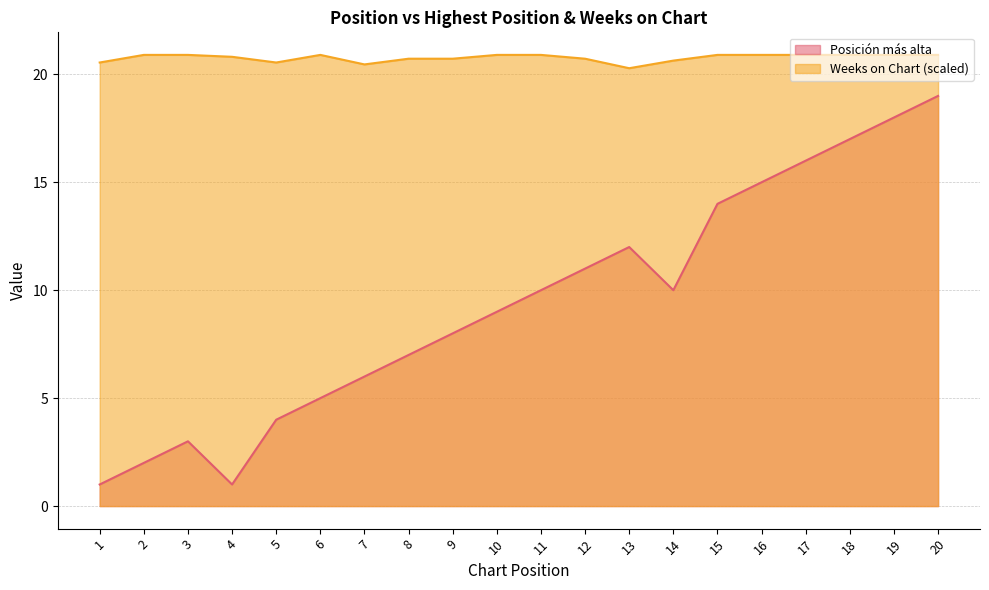

Reading left to right, extract all data points from this chart.

Posición más alta: 1=1.0	2=2.0	3=3.0	4=1.0	5=4.0	6=5.0	7=6.0	8=7.0	9=8.0	10=9.0	11=10.0	12=11.0	13=12.0	14=10.0	15=14.0	16=15.0	17=16.0	18=17.0	19=18.0	20=19.0
Weeks on Chart: 1=20.5	2=20.9	3=20.9	4=20.8	5=20.5	6=20.9	7=20.5	8=20.7	9=20.7	10=20.9	11=20.9	12=20.7	13=20.3	14=20.6	15=20.9	16=20.9	17=20.9	18=20.9	19=20.9	20=20.9